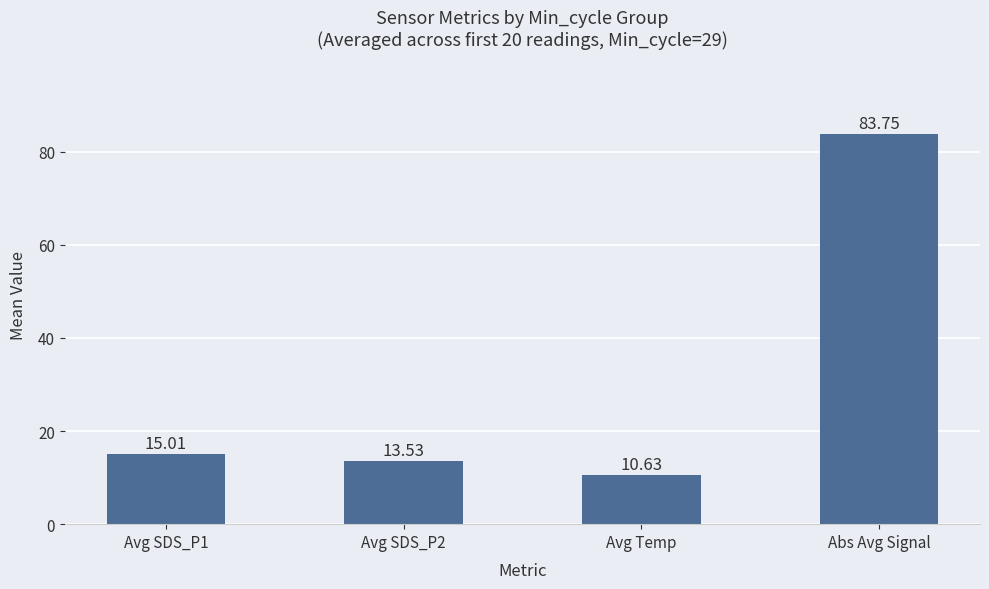

True or false: the data shows 10.6 at Avg Temp.

True